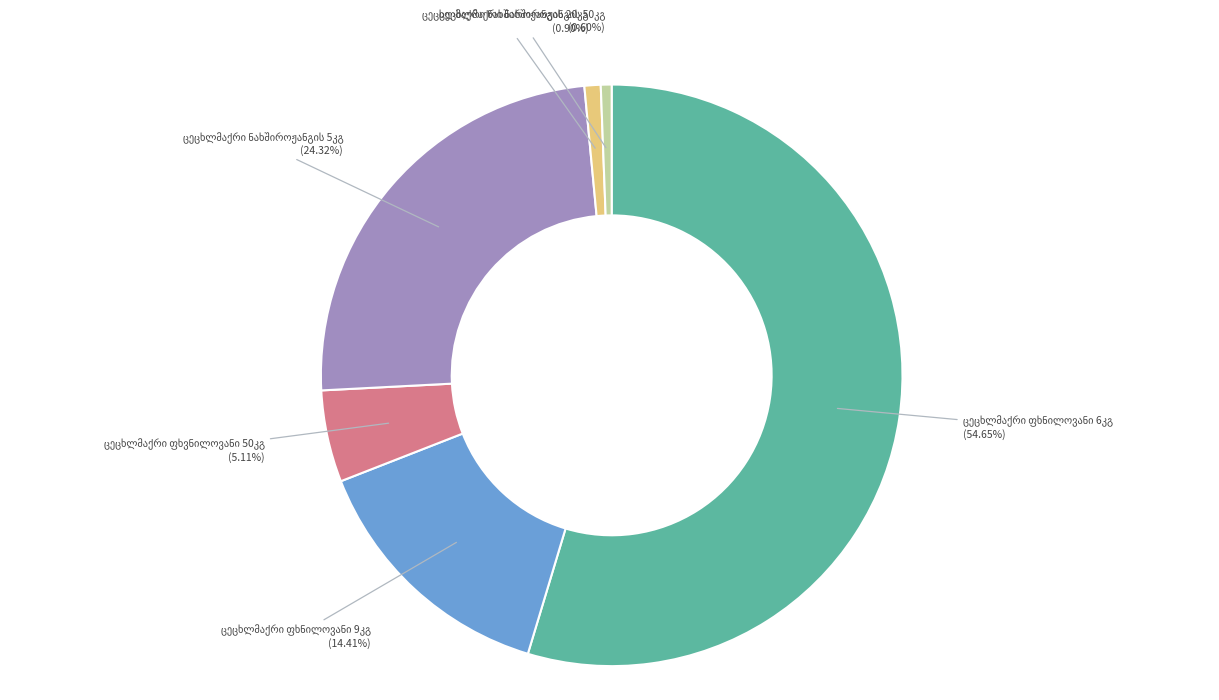

Does any single category account for the majority?

Yes